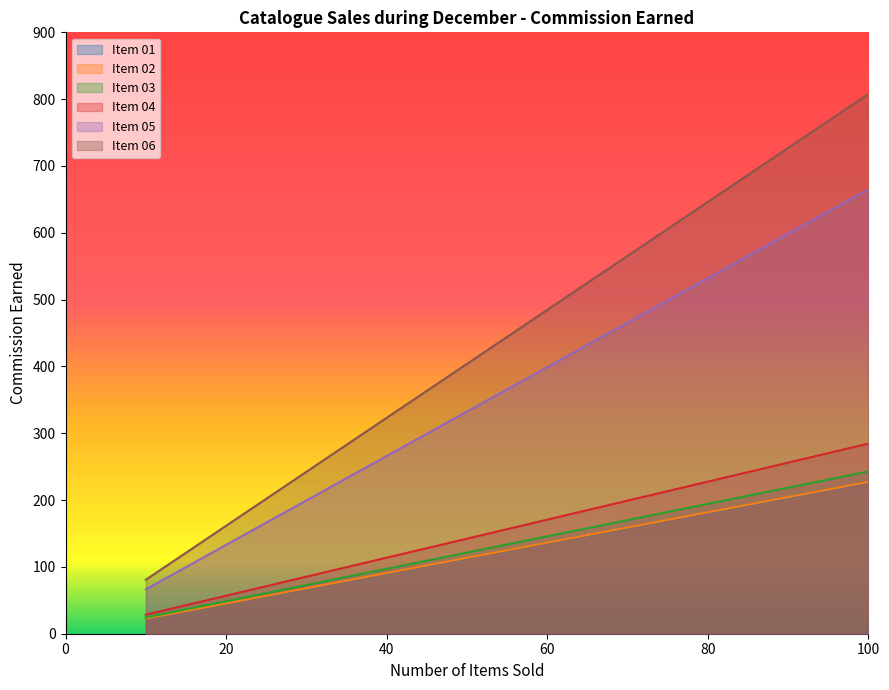

What is the maximum value for Item 02?

227.0